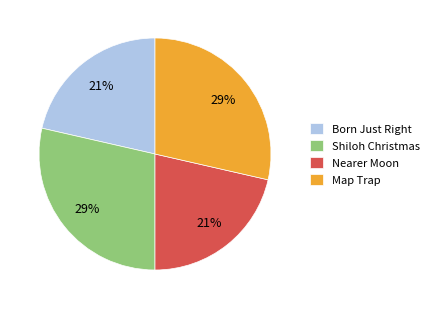

Is Shiloh Christmas the majority of the pie?

No